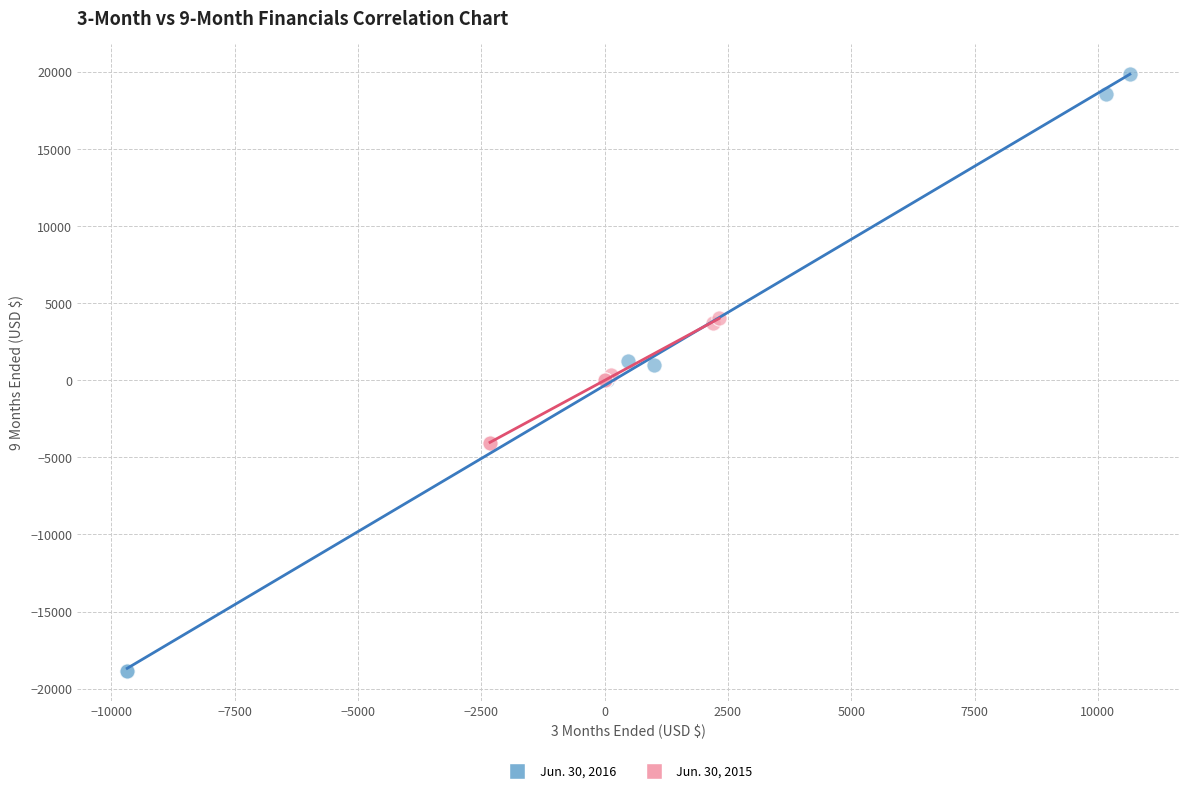

Which series has the widest spread of Y values?

Jun. 30, 2016